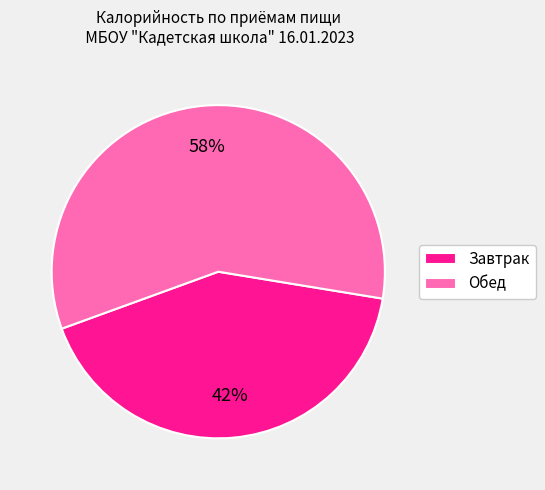

What percentage is the Обед slice, to the nearest percent?

58%